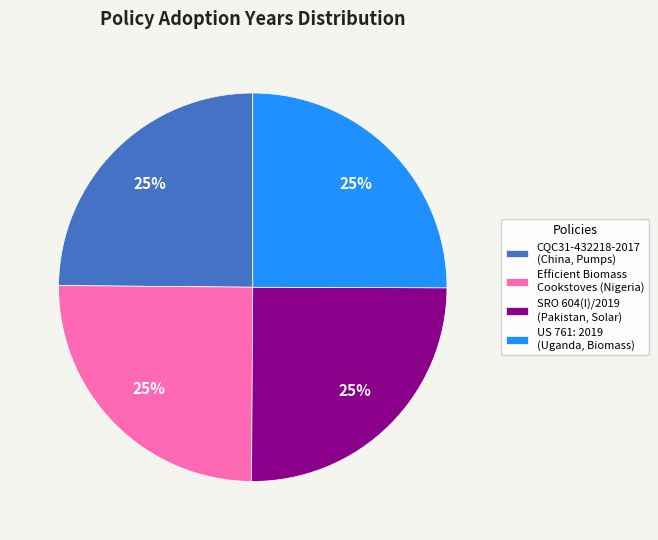

To the nearest percent, what is the average slice percentage?

25%